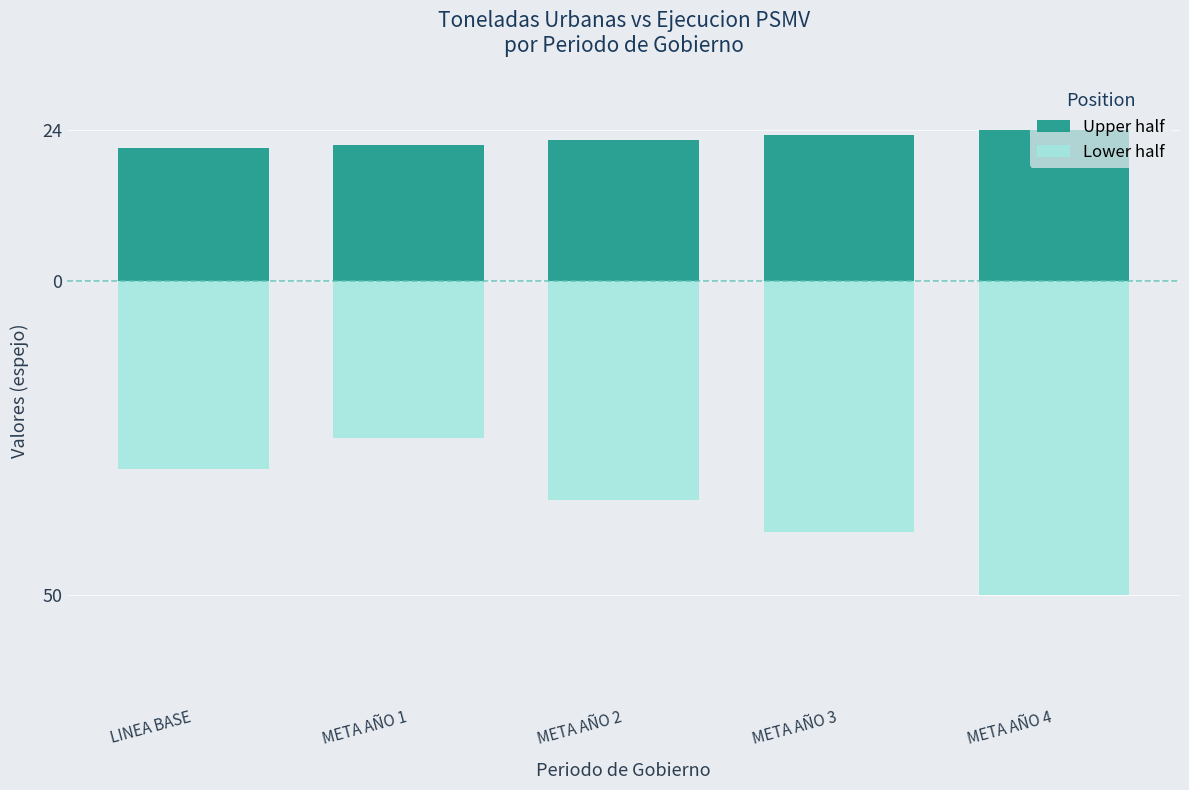

Is the value of Upper half at LINEA BASE greater than the value of Lower half at LINEA BASE?

Yes